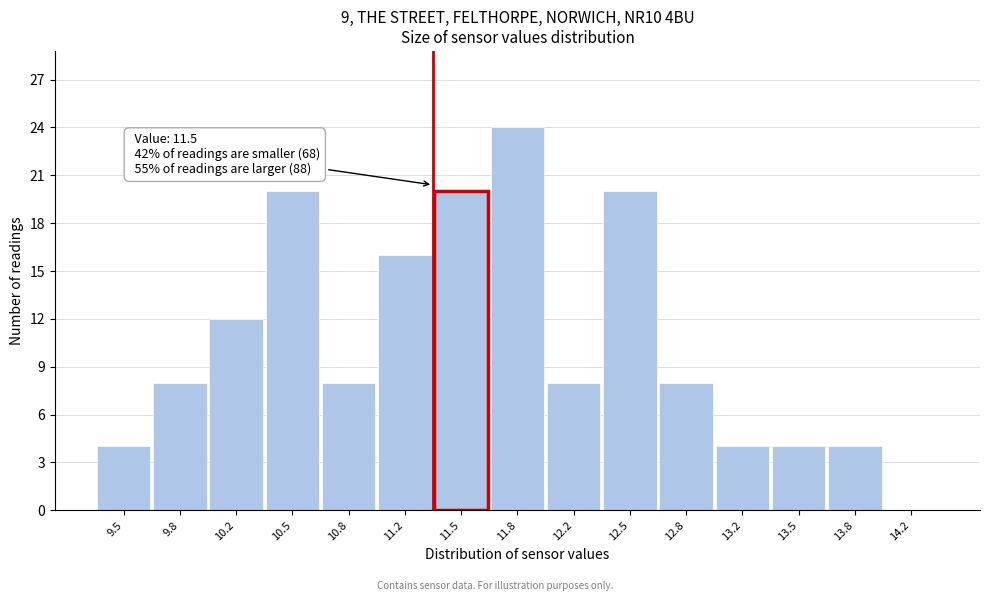

Reading left to right, what are all the values shown in this chart?

9.5=4	9.8=8	10.2=12	10.5=20	10.8=8	11.2=16	11.5=20	11.8=24	12.2=8	12.5=20	12.8=8	13.2=4	13.5=4	13.8=4	14.2=0